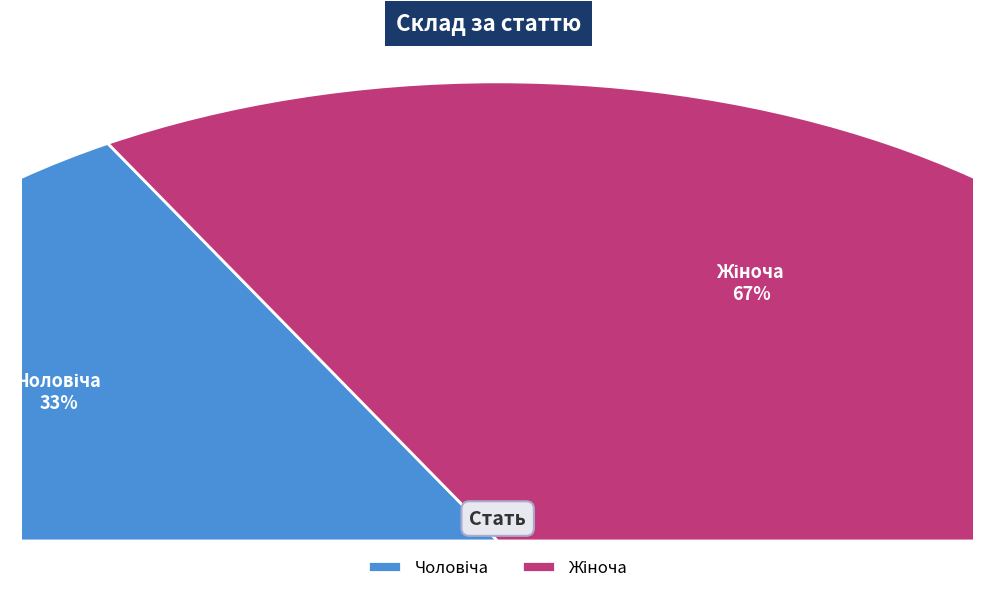

Does Чоловіча account for over 50% of the chart?

No